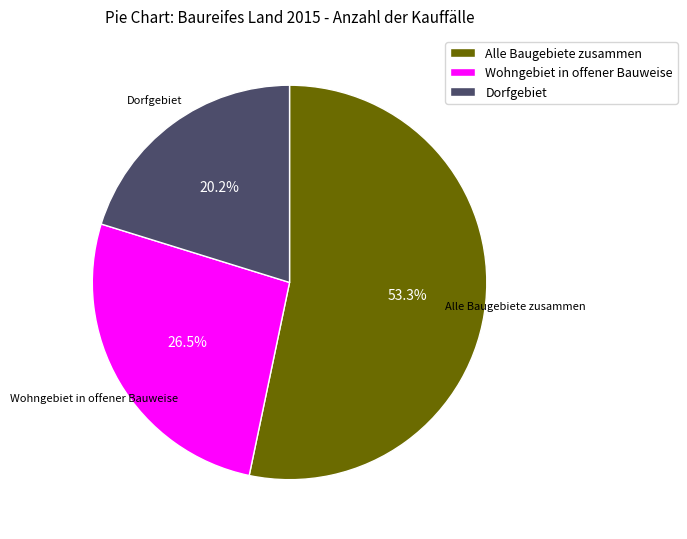

What is the ratio of the value at Wohngebiet in offener Bauweise to the value at Alle Baugebiete zusammen?

0.5